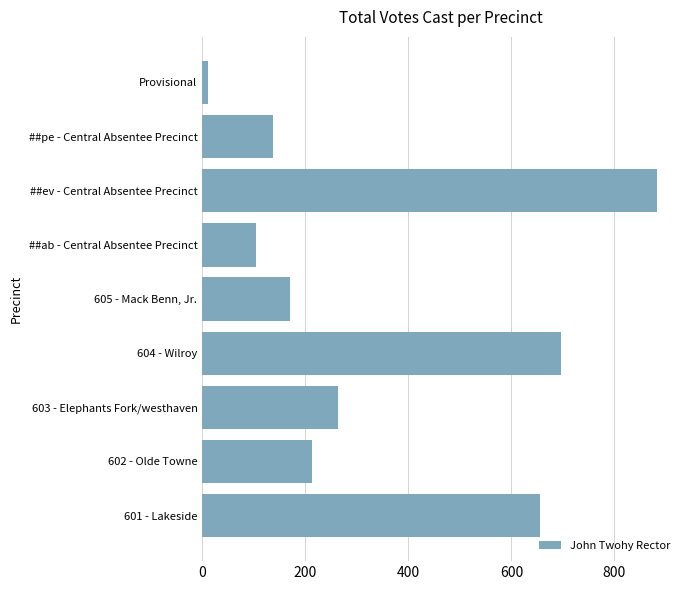

Does the chart contain any negative values?

No